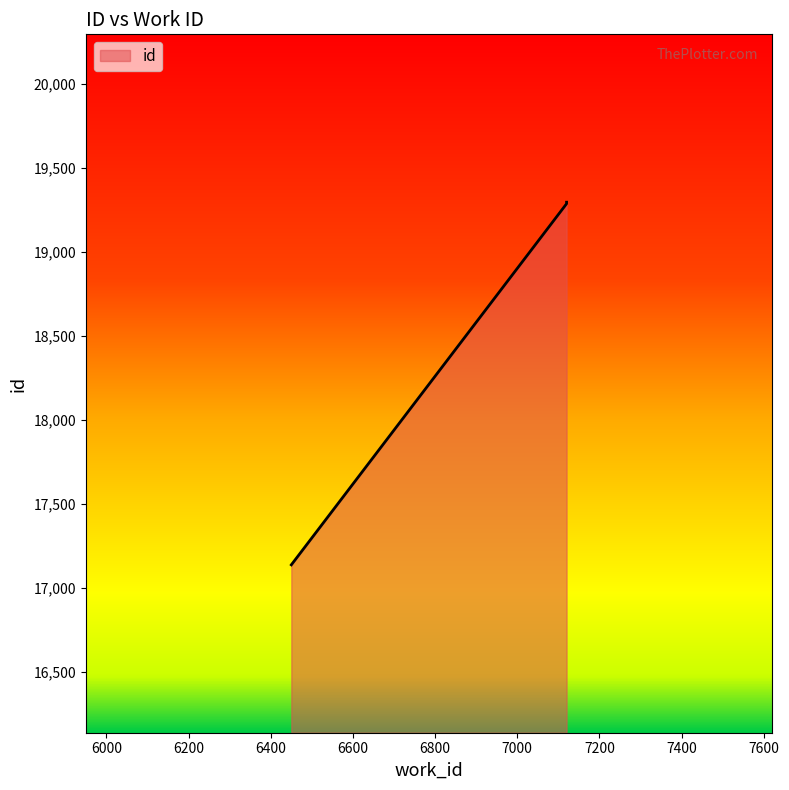

Does the chart display data point markers on the line(s)?

No